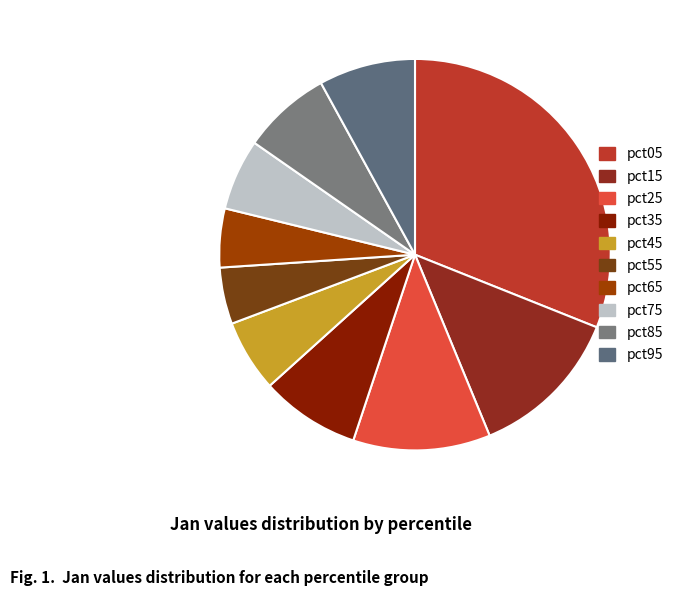

The pct85 slice represents 14% of the pie. True or false?

False